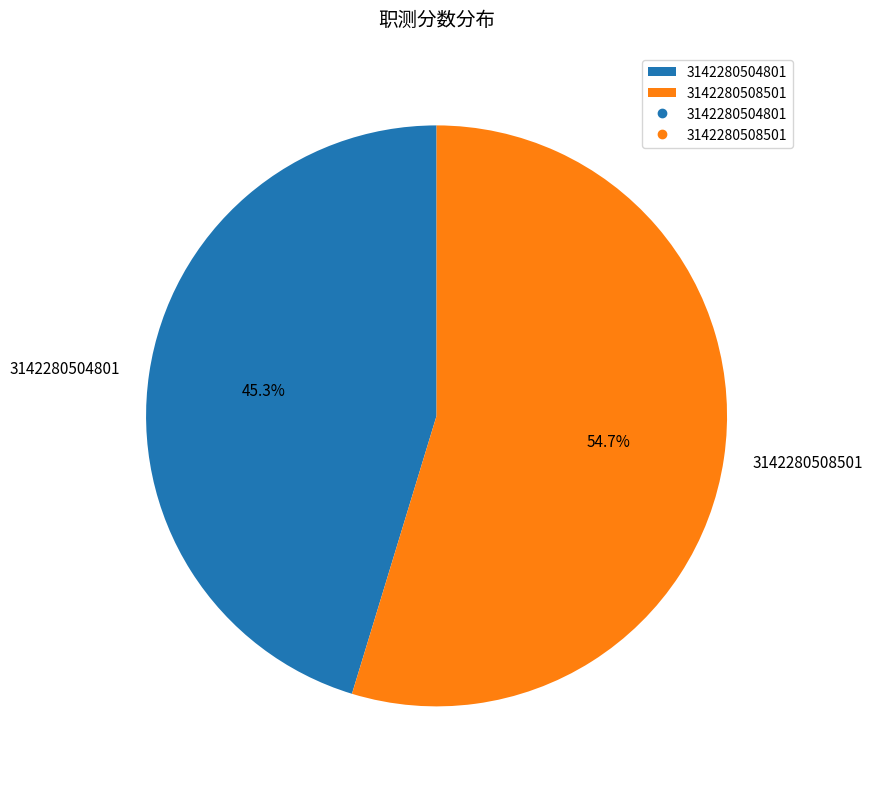

Is it true that 3142280508501 is 49% of the pie?

False